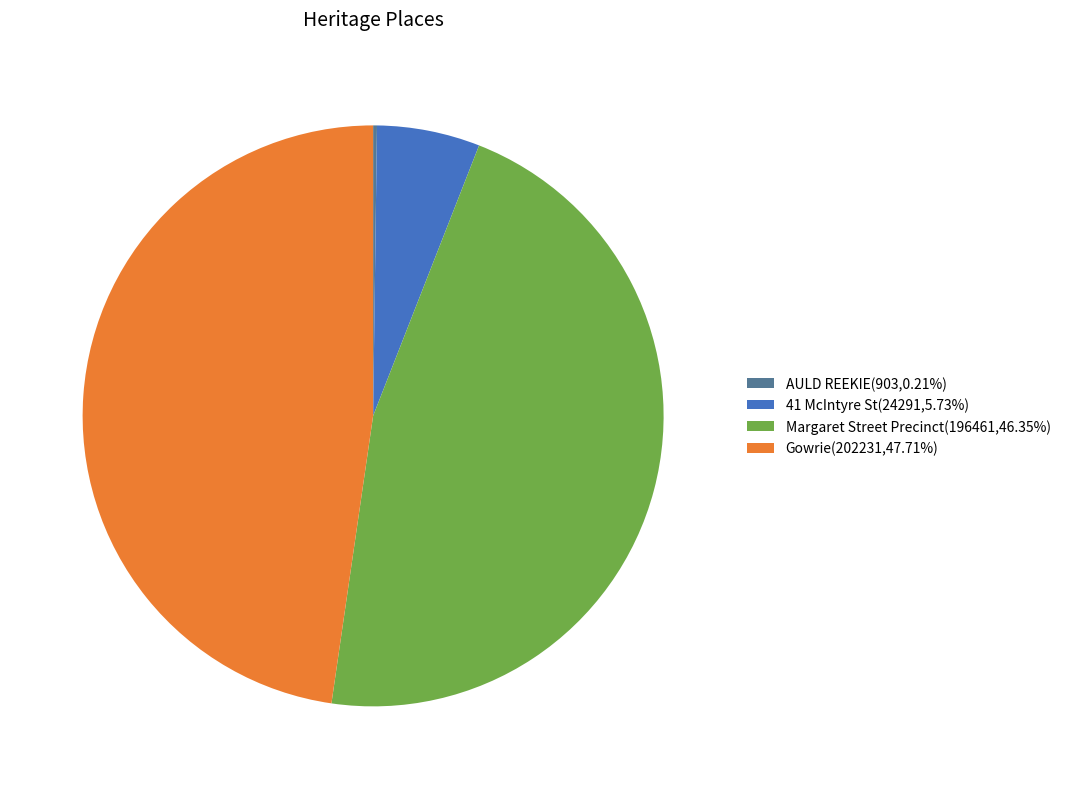

True or false: Margaret Street Precinct accounts for 46% of the total.

True